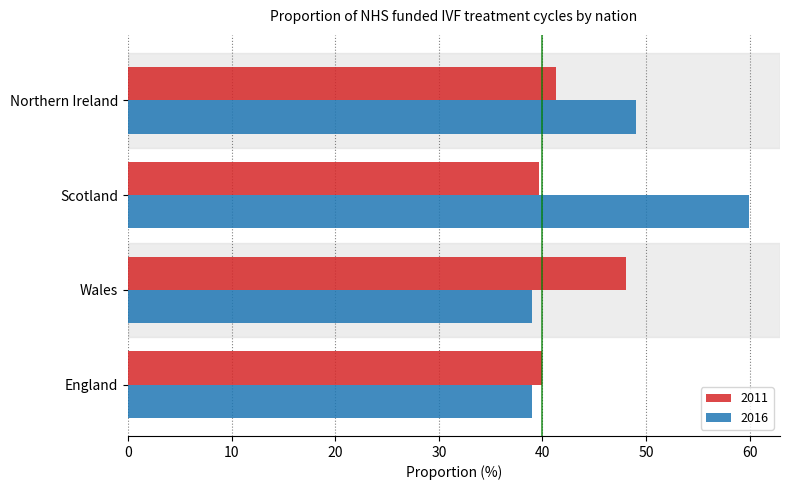

Read the 2011 value at Wales.

48.0